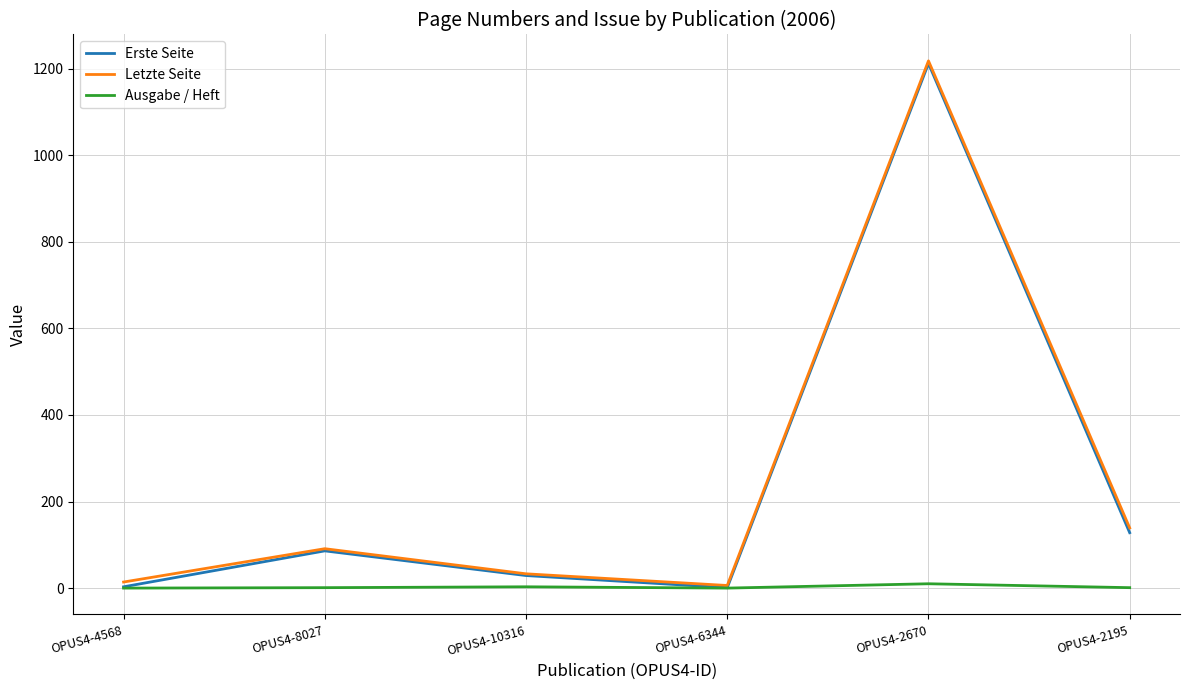

The Ausgabe / Heft series shows 1 at OPUS4-2195. True or false?

True